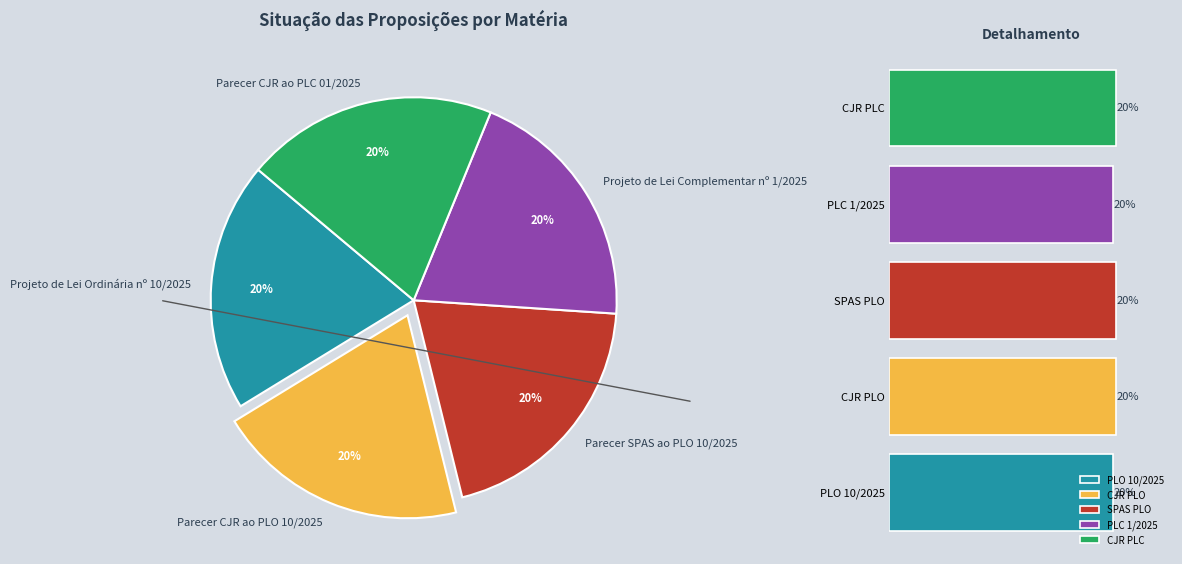

The PLO 10/2025 slice represents 8% of the pie. True or false?

False